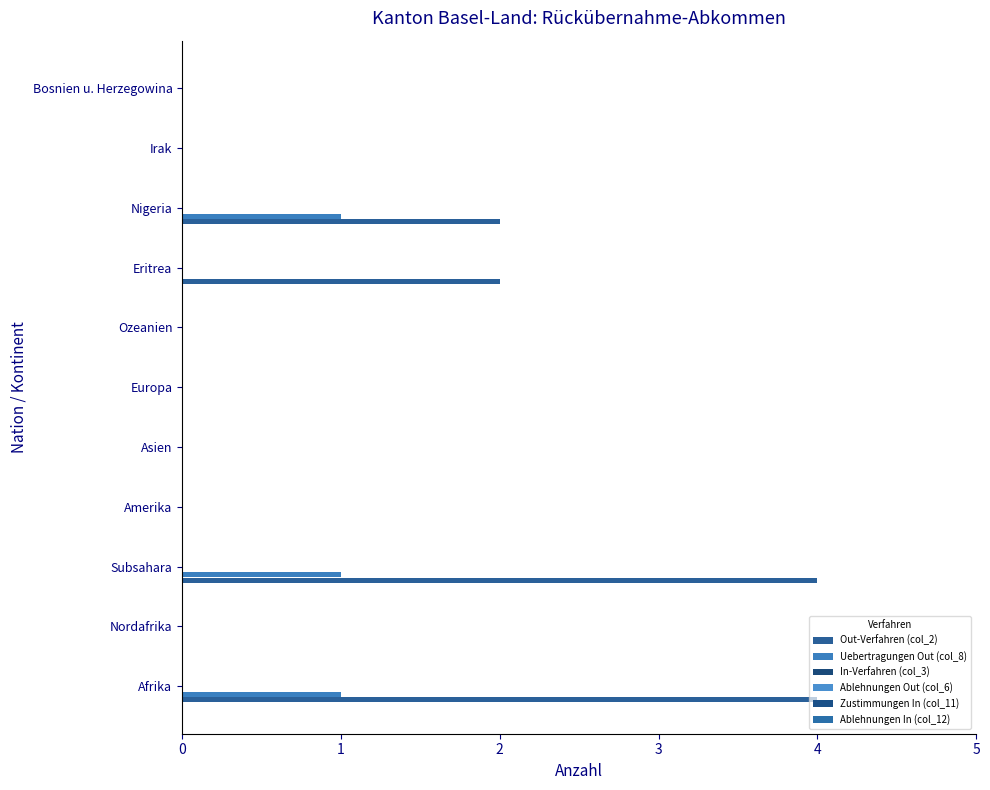

Reading left to right, what are all the values shown in this chart?

Out-Verfahren (col_2): 4.0	0.0	4.0	0.0	0.0	0.0	0.0	2.0	2.0	0.0	0.0
Uebertragungen Out (col_8): 1.0	0.0	1.0	0.0	0.0	0.0	0.0	0.0	1.0	0.0	0.0
In-Verfahren (col_3): 0.1	0.1	0.1	0.1	0.1	0.1	0.1	0.1	0.1	0.1	0.1
Ablehnungen Out (col_6): 0.1	0.1	0.1	0.1	0.1	0.1	0.1	0.1	0.1	0.1	0.1
Zustimmungen In (col_11): 0.1	0.1	0.1	0.1	0.1	0.1	0.1	0.1	0.1	0.1	0.1
Ablehnungen In (col_12): 0.1	0.1	0.1	0.1	0.1	0.1	0.1	0.1	0.1	0.1	0.1